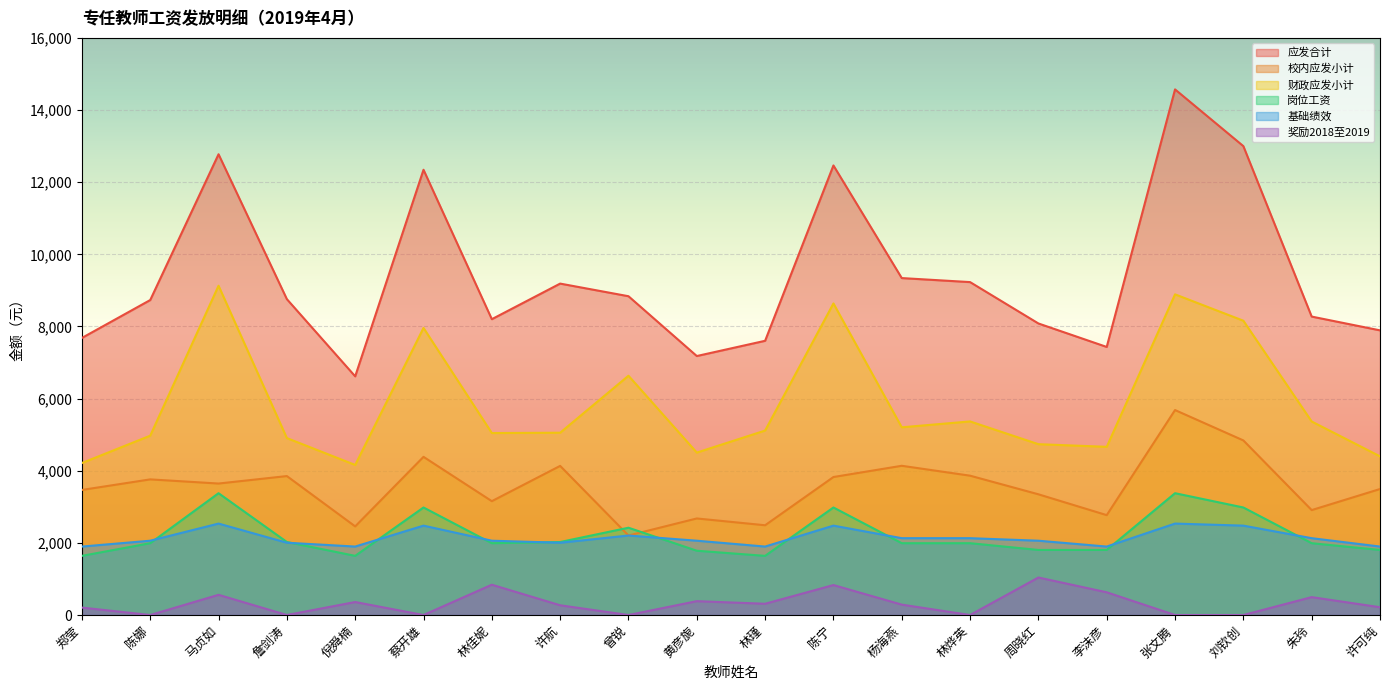

How many interior local valleys does the 岗位工资 series have?

3